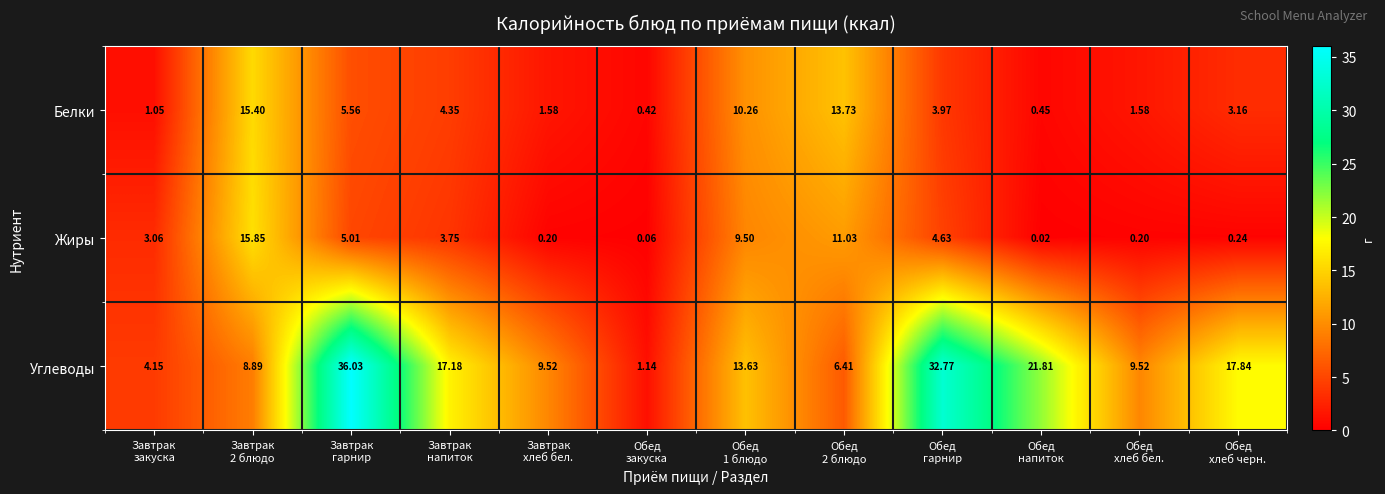

Which series has the widest spread of values?

Углеводы